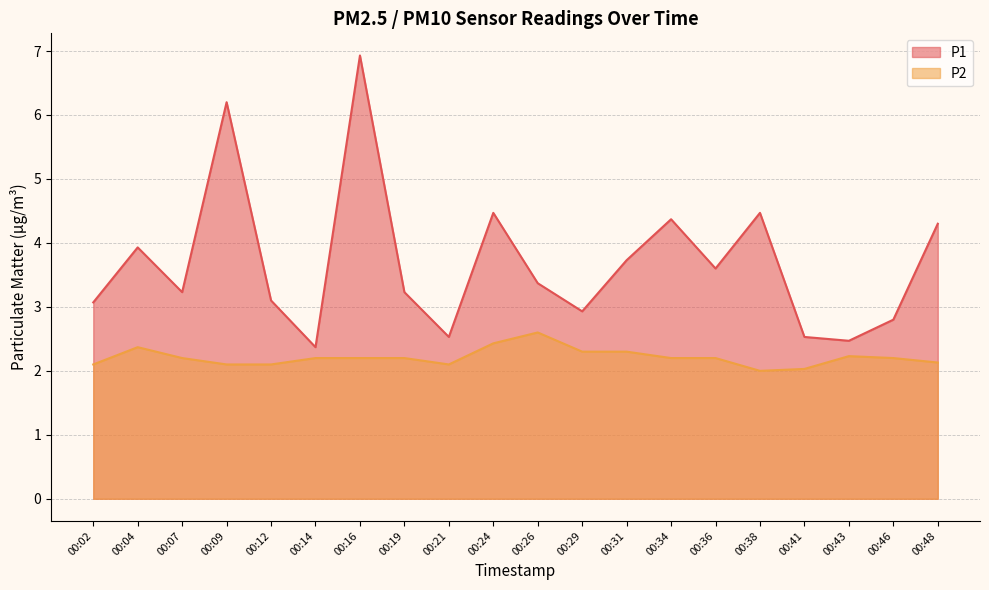

What is the value of the P2 point at the 15th from the left?

2.2